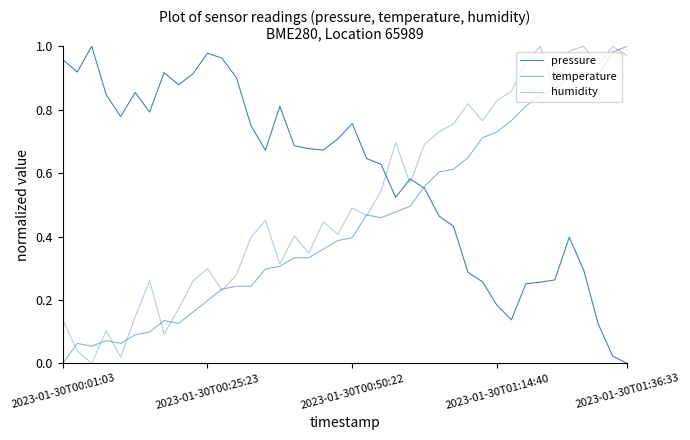

How many lines are shown in the chart?

3